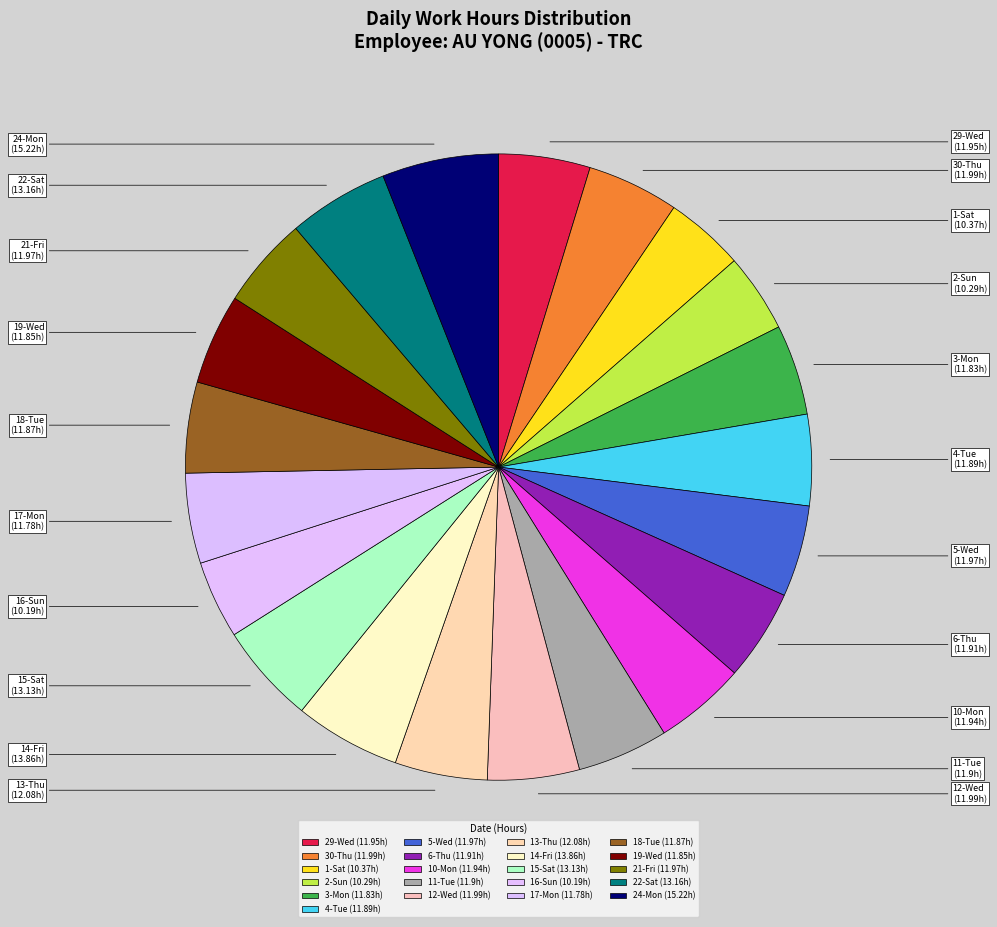

What is the ratio of the value at 12-Wed to the value at 18-Tue?

1.0